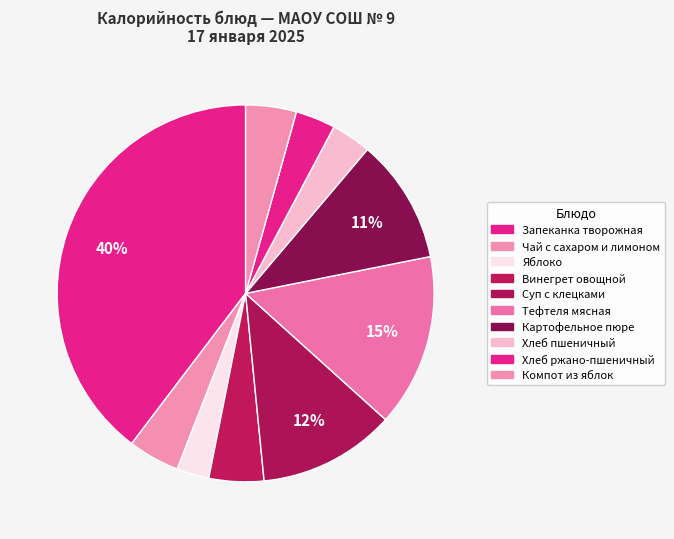

True or false: Яблоко accounts for 3% of the total.

True